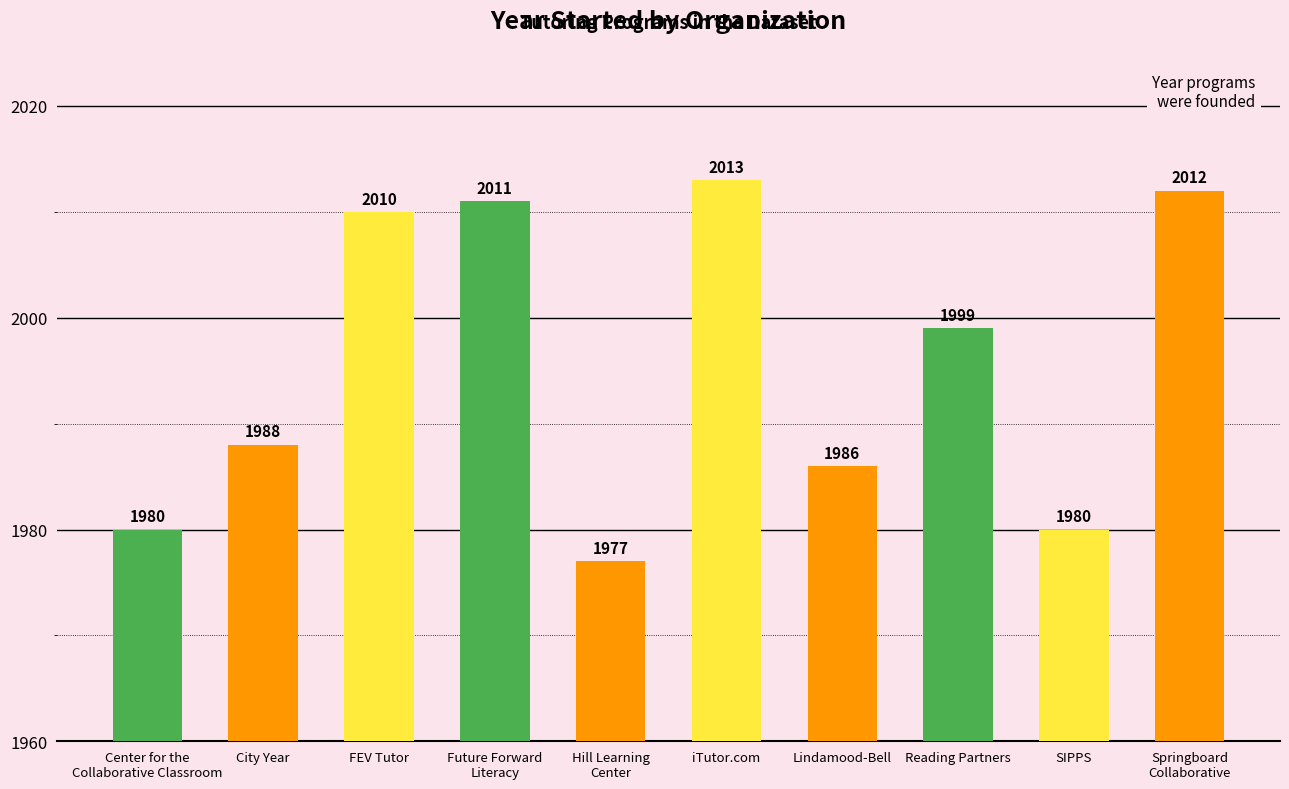

What is the difference between the second highest and second lowest values?

32